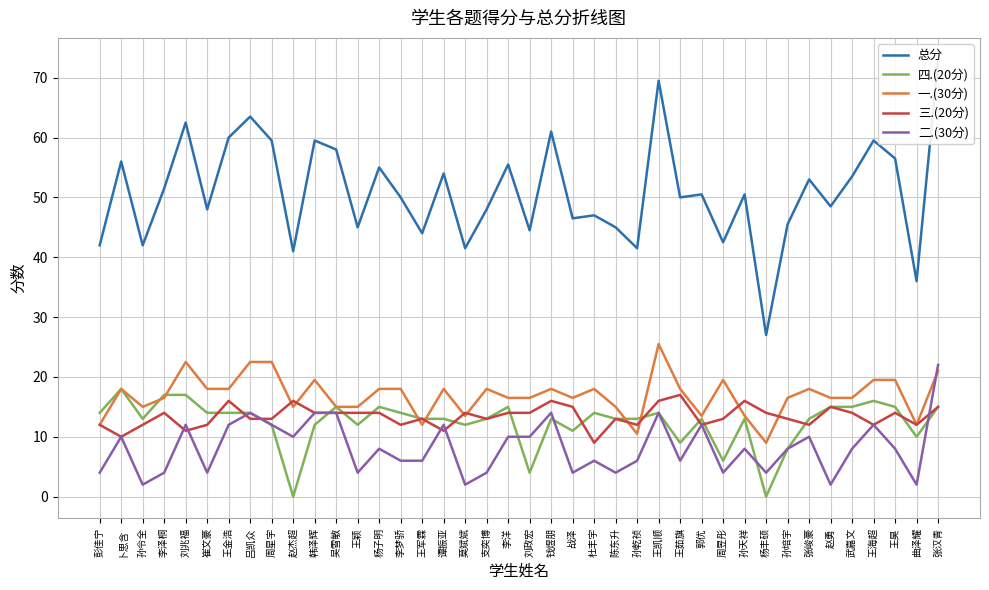

Reading left to right, what are all the values shown in this chart?

总分: 42.0	56.0	42.0	51.5	62.5	48.0	60.0	63.5	59.5	41.0	59.5	58.0	45.0	55.0	50.0	44.0	54.0	41.5	48.0	55.5	44.5	61.0	46.5	47.0	45.0	41.5	69.5	50.0	50.5	42.5	50.5	27.0	45.5	53.0	48.5	53.5	59.5	56.5	36.0	73.0
四.(20分): 14.0	18.0	13.0	17.0	17.0	14.0	14.0	14.0	12.0	0.0	12.0	15.0	12.0	15.0	14.0	13.0	13.0	12.0	13.0	15.0	4.0	13.0	11.0	14.0	13.0	13.0	14.0	9.0	13.0	6.0	13.0	0.0	8.0	13.0	15.0	15.0	16.0	15.0	10.0	15.0
一.(30分): 12.0	18.0	15.0	16.5	22.5	18.0	18.0	22.5	22.5	15.0	19.5	15.0	15.0	18.0	18.0	12.0	18.0	13.5	18.0	16.5	16.5	18.0	16.5	18.0	15.0	10.5	25.5	18.0	13.5	19.5	13.5	9.0	16.5	18.0	16.5	16.5	19.5	19.5	12.0	21.0
三.(20分): 12.0	10.0	12.0	14.0	11.0	12.0	16.0	13.0	13.0	16.0	14.0	14.0	14.0	14.0	12.0	13.0	11.0	14.0	13.0	14.0	14.0	16.0	15.0	9.0	13.0	12.0	16.0	17.0	12.0	13.0	16.0	14.0	13.0	12.0	15.0	14.0	12.0	14.0	12.0	15.0
二.(30分): 4.0	10.0	2.0	4.0	12.0	4.0	12.0	14.0	12.0	10.0	14.0	14.0	4.0	8.0	6.0	6.0	12.0	2.0	4.0	10.0	10.0	14.0	4.0	6.0	4.0	6.0	14.0	6.0	12.0	4.0	8.0	4.0	8.0	10.0	2.0	8.0	12.0	8.0	2.0	22.0